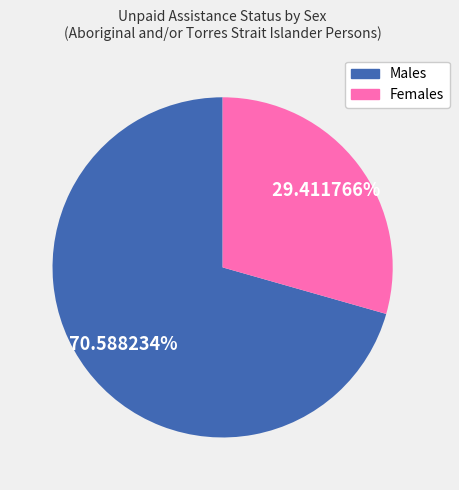

What portion of the pie excludes Males?

29.4%